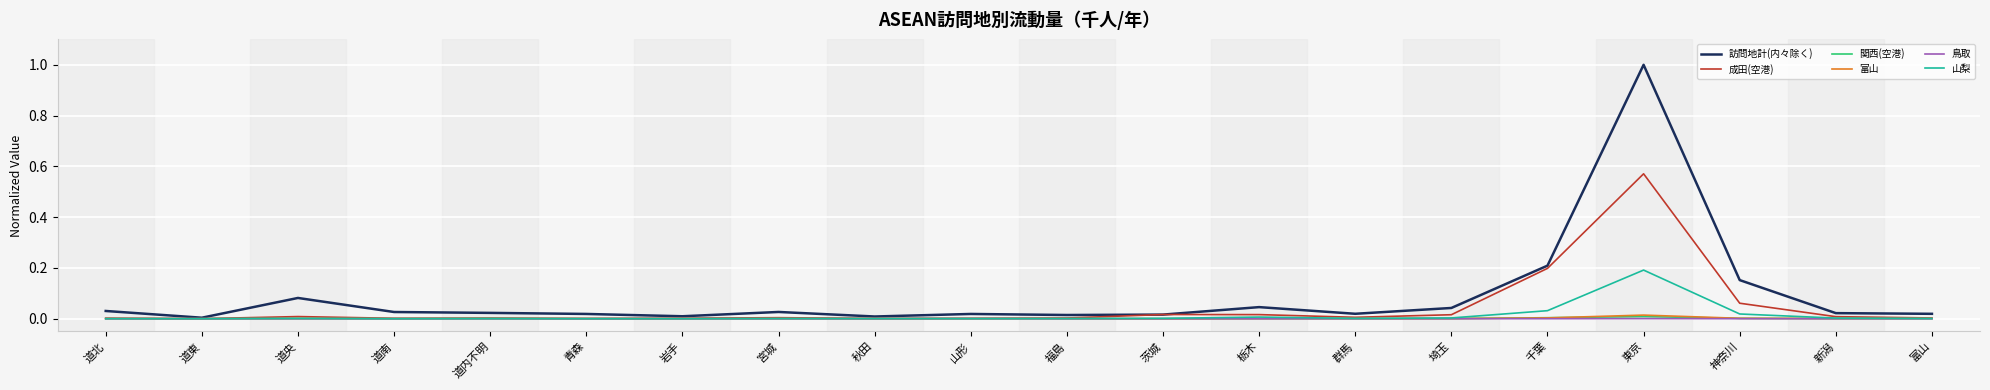

At which category is the sum across all series the highest?

東京